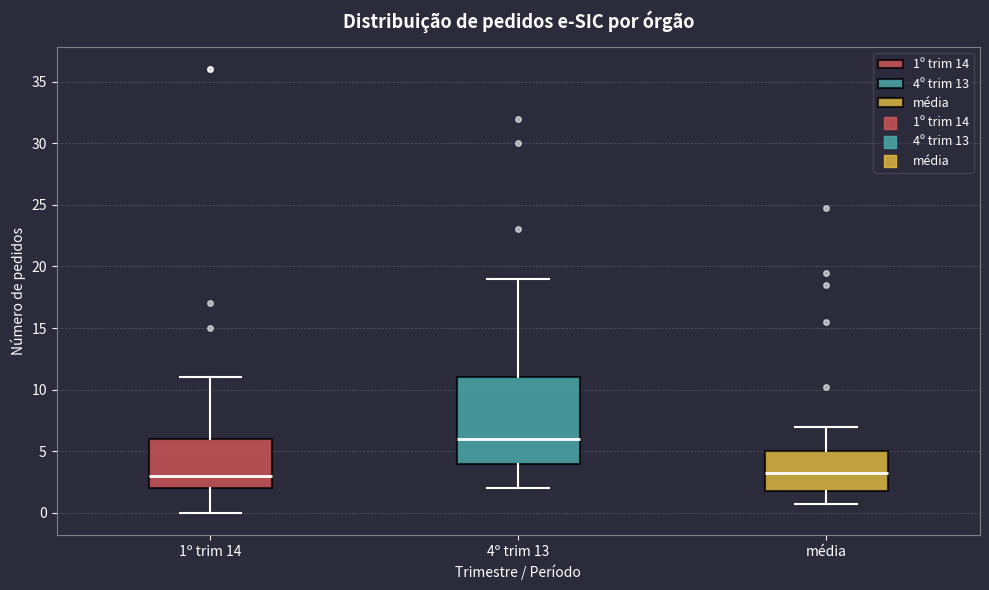

Reading left to right, transcribe this box plot: for each box, give where its median line is, the range the box spans, and where its two whiskers end, as read against the y-axis. The values are not printed on the chart, so give them approximately, as read against the axis.

1º trim 14: median 3.0, box 2.0 to 6.0, whiskers 0.0 to 11.0
4º trim 13: median 6.0, box 4.0 to 11.0, whiskers 2.0 to 19.0
média: median 3.5, box 2.0 to 5.0, whiskers 1.0 to 7.0